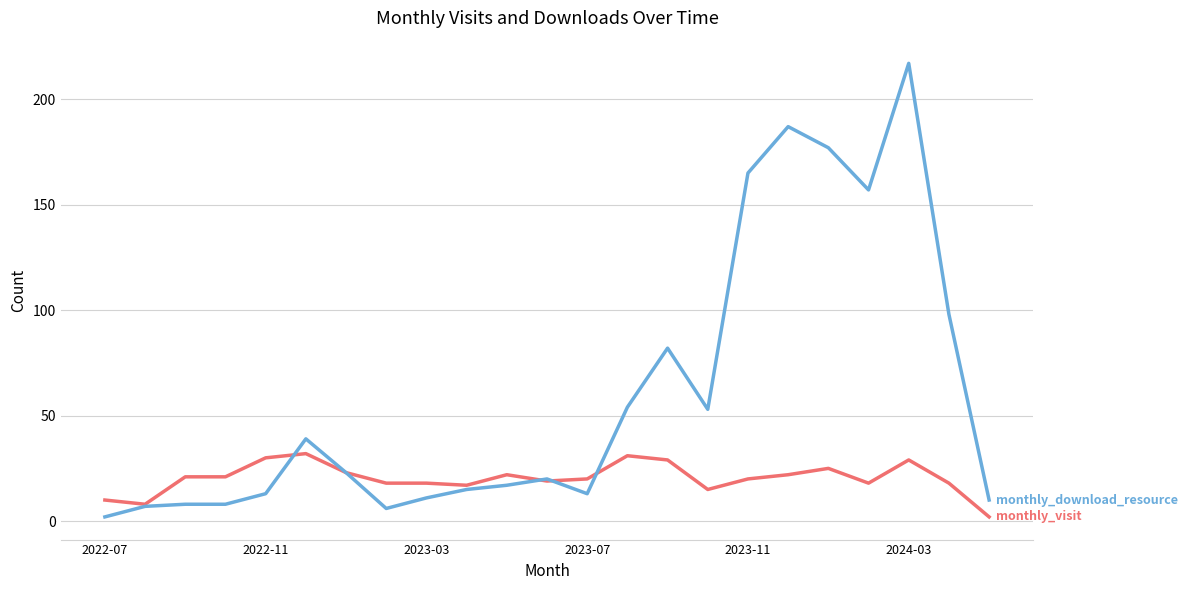

What is the greatest value displayed?

217